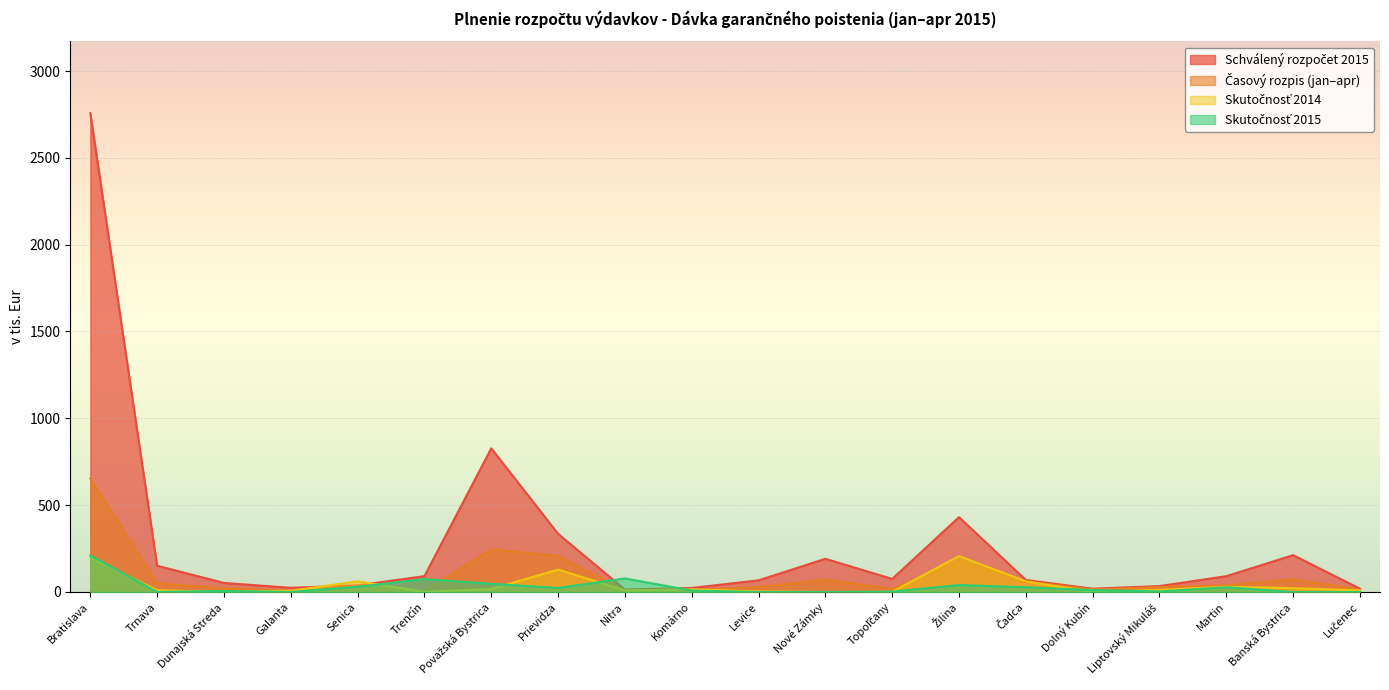

What is the sum of the Skutočnosť 2014 values at Nitra and Levice?

12